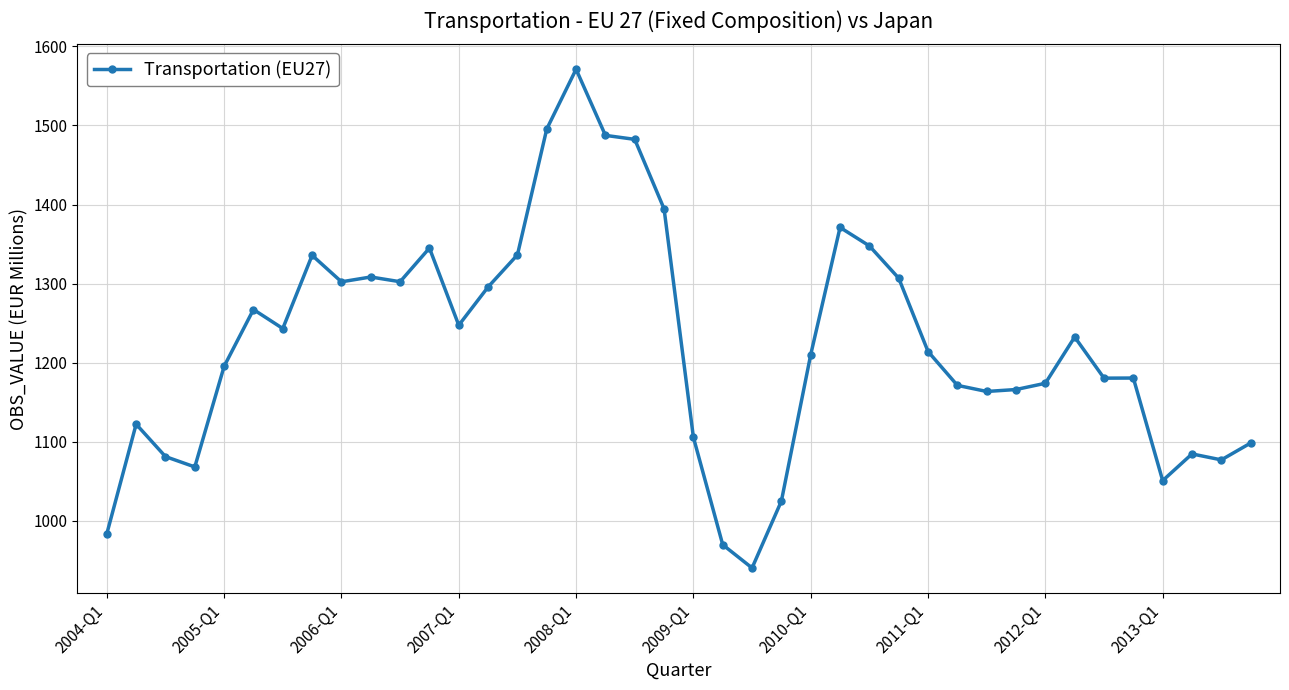

What is the difference between the maximum and minimum values?

630.4